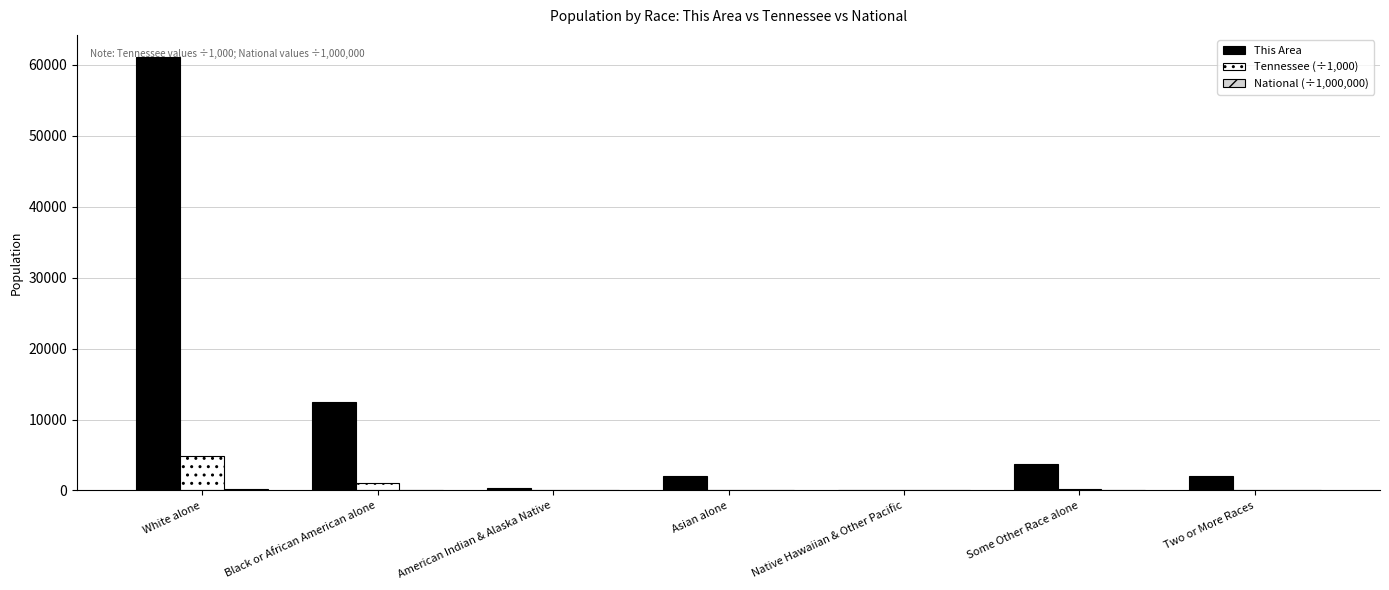

The value of Tennessee (÷1,000) at White alone is 4921.9. True or false?

True